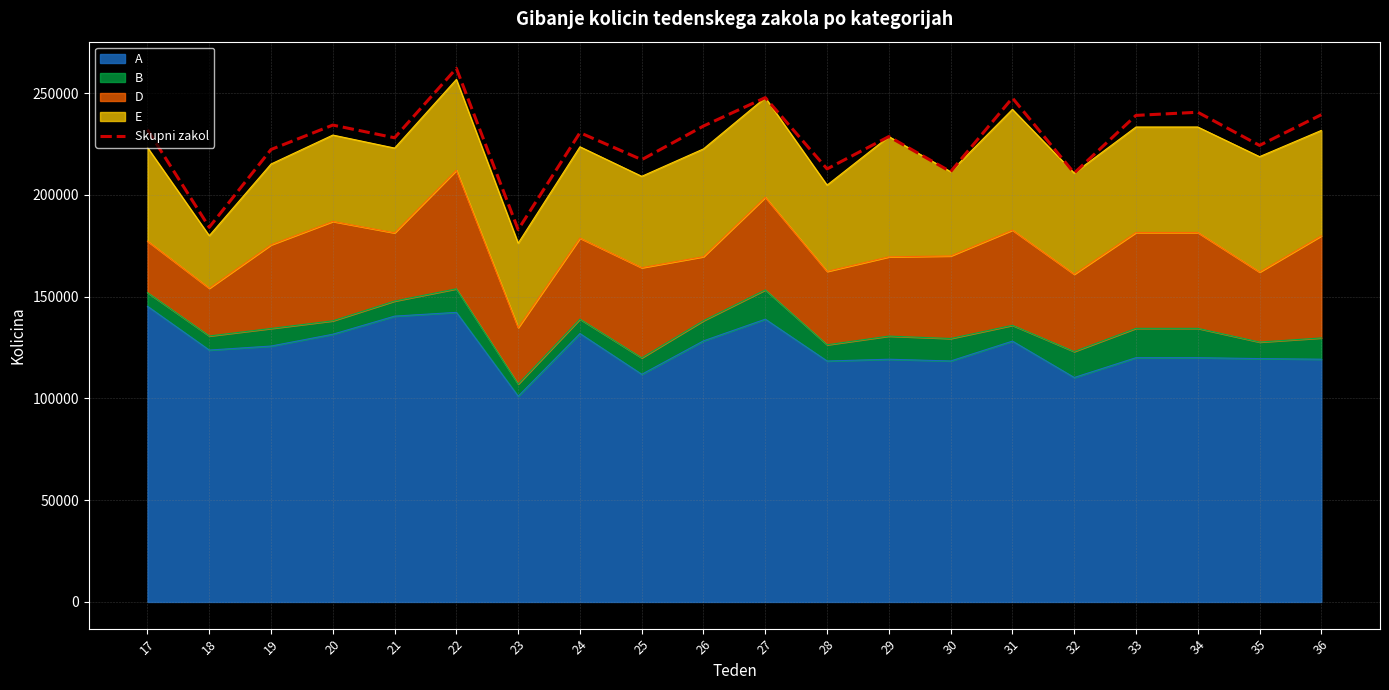

At which category does the data reach its first local peak?

20